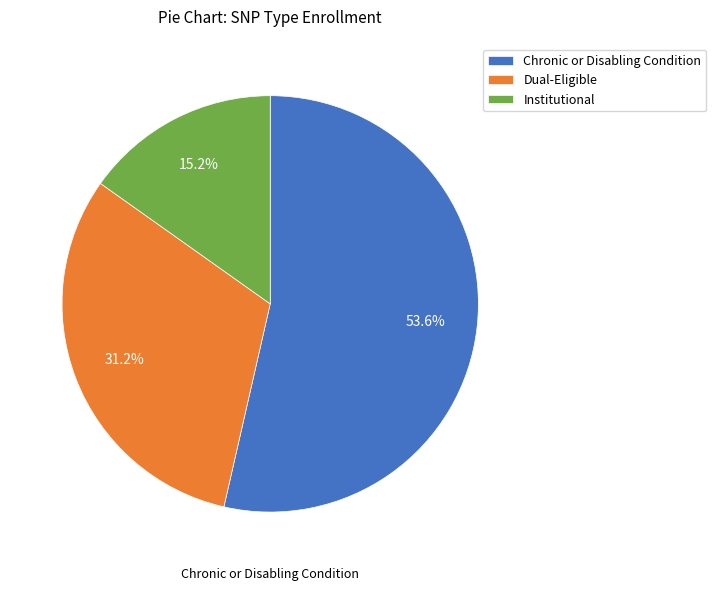

The Dual-Eligible slice represents 26% of the pie. True or false?

False